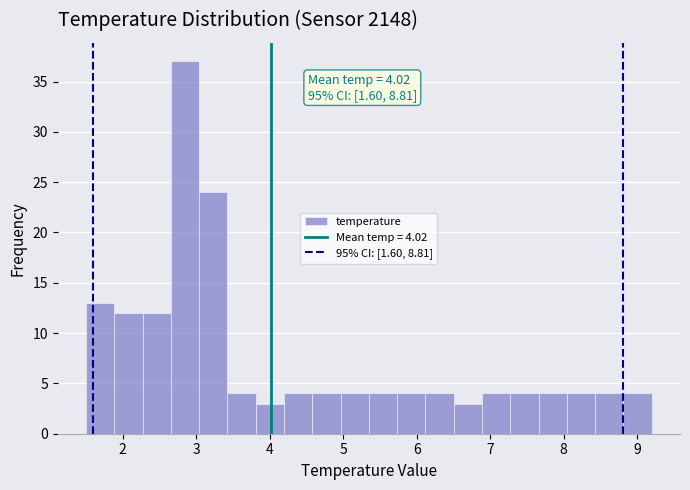

Around what value on the x-axis is the tallest bar? Give the approximate position of its centre, as read against the axis.

2.8